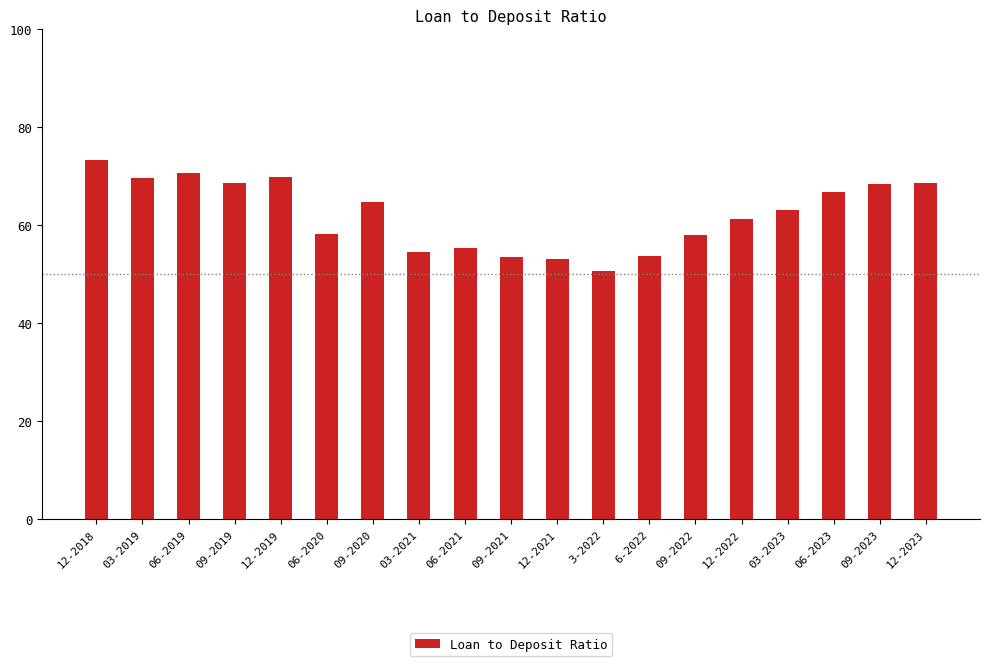

Count the number of values greater than 63.

10